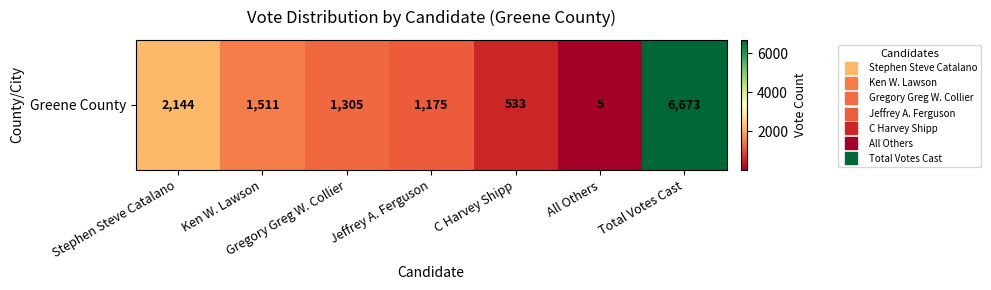

What is the change in value from Jeffrey A. Ferguson to C Harvey Shipp?

-642